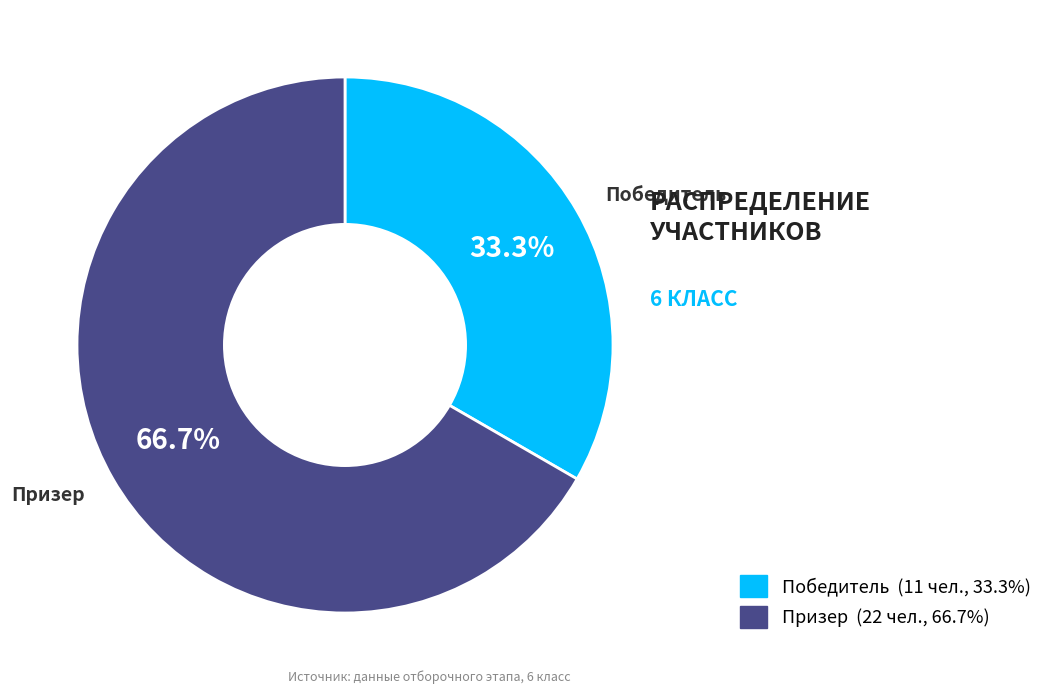

Approximately how many times larger is the value at Победитель compared to Призер?

0.5